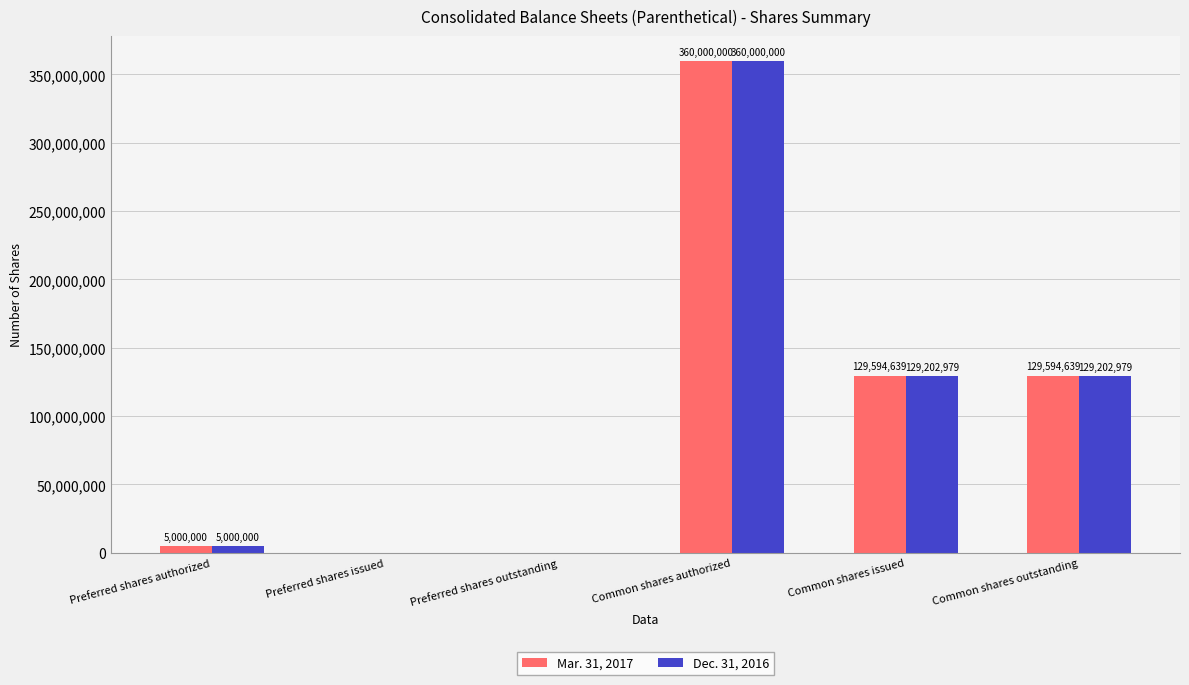

The Dec. 31, 2016 series shows 129202979 at Common shares outstanding. True or false?

True